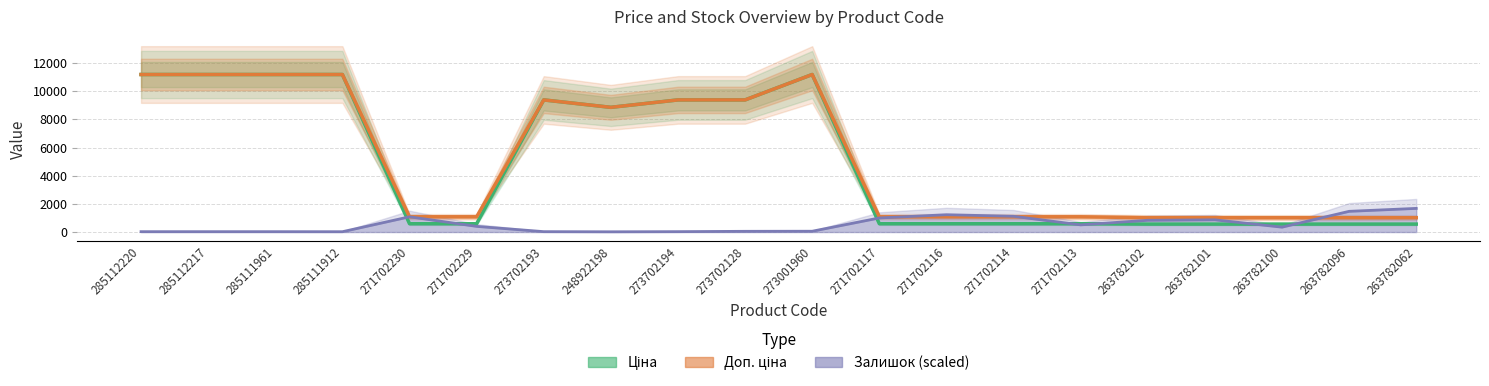

What is the difference between the maximum and minimum values in the Доп. ціна series?

10170.3